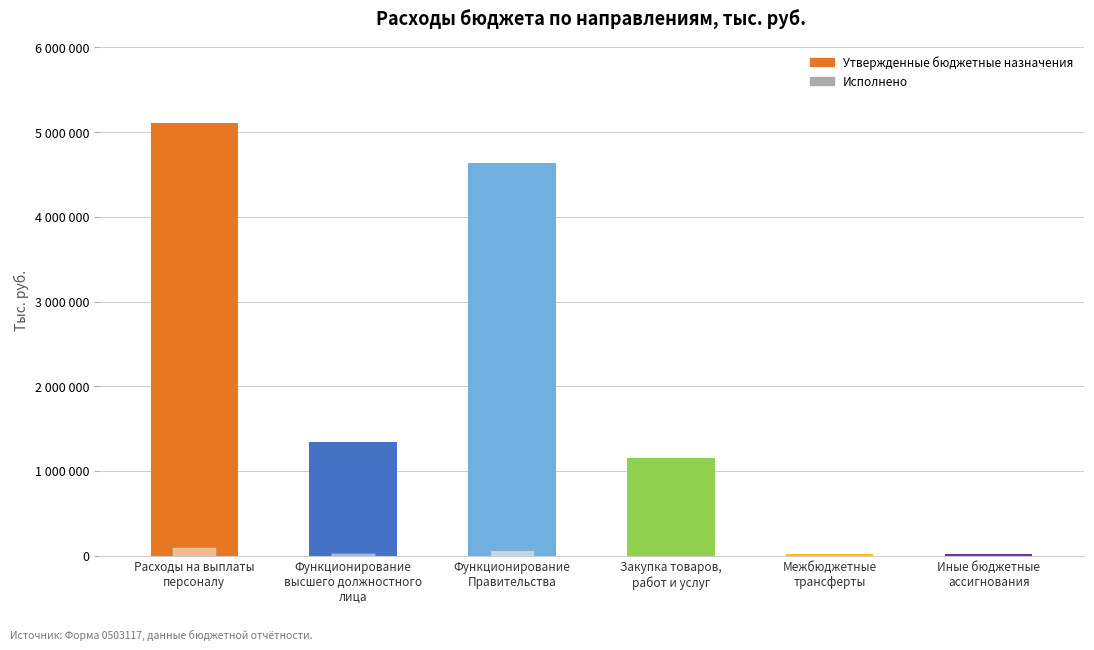

Reading left to right, extract all data points from this chart.

Утвержденные бюджетные назначения: Расходы на выплаты
персоналу=5110420	Функционирование
высшего должностного
лица=1338500	Функционирование
Правительства=4637780	Закупка товаров,
работ и услуг=1147360	Межбюджетные
трансферты=23600	Иные бюджетные
ассигнования=16500
Исполнено: Расходы на выплаты
персоналу=99440	Функционирование
высшего должностного
лица=33900	Функционирование
Правительства=65540	Закупка товаров,
работ и услуг=0	Межбюджетные
трансферты=0	Иные бюджетные
ассигнования=0